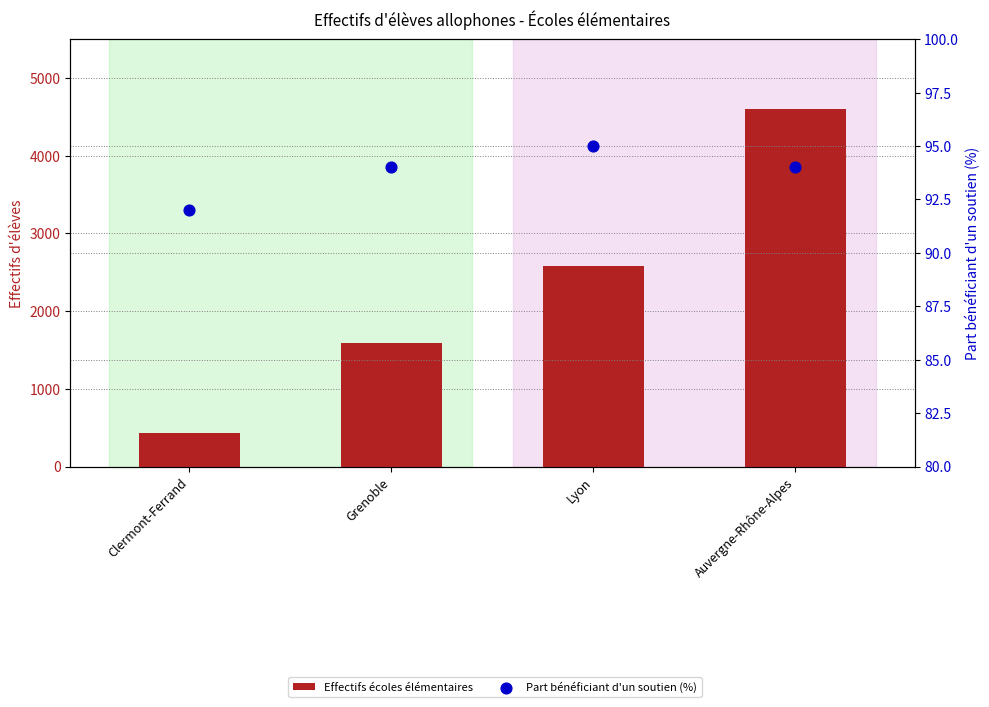

At how many categories does at least one series exceed 2103?

2